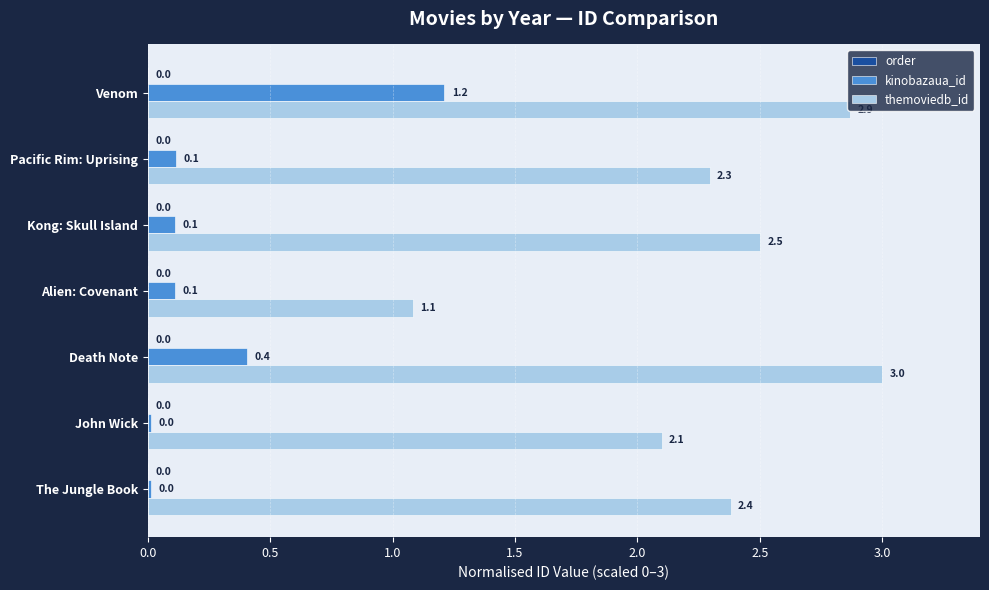

The value of kinobazaua_id at Kong: Skull Island is 0.1. True or false?

True